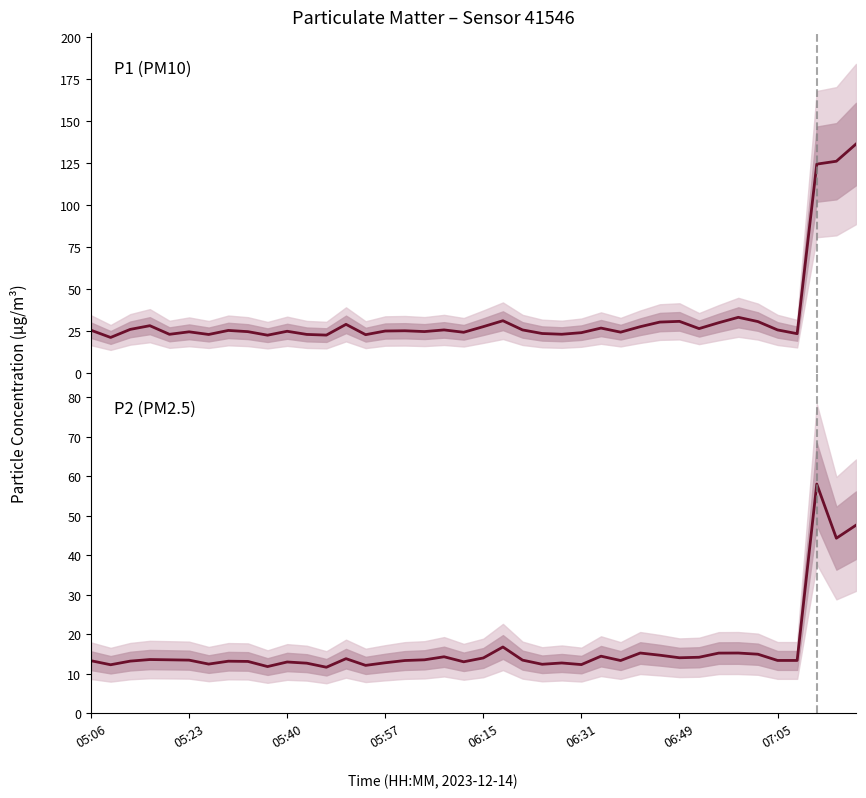

Which category has the highest value across all series?

39